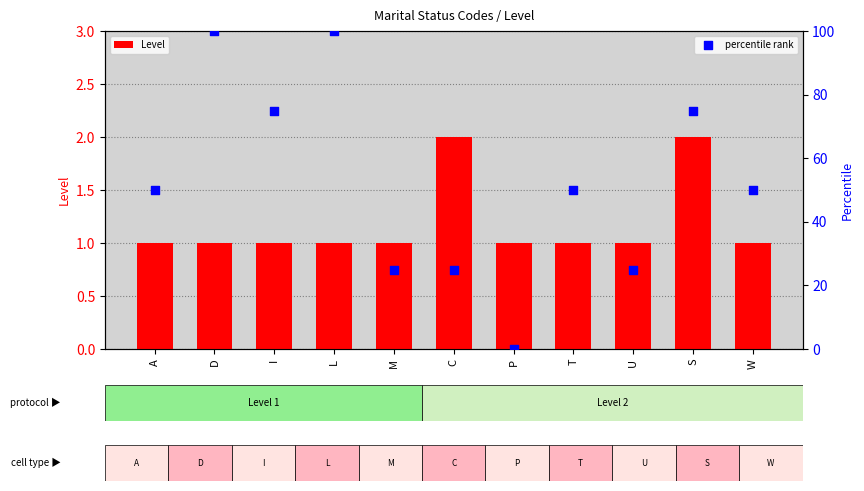

Which series has the largest total across all categories?

percentile rank